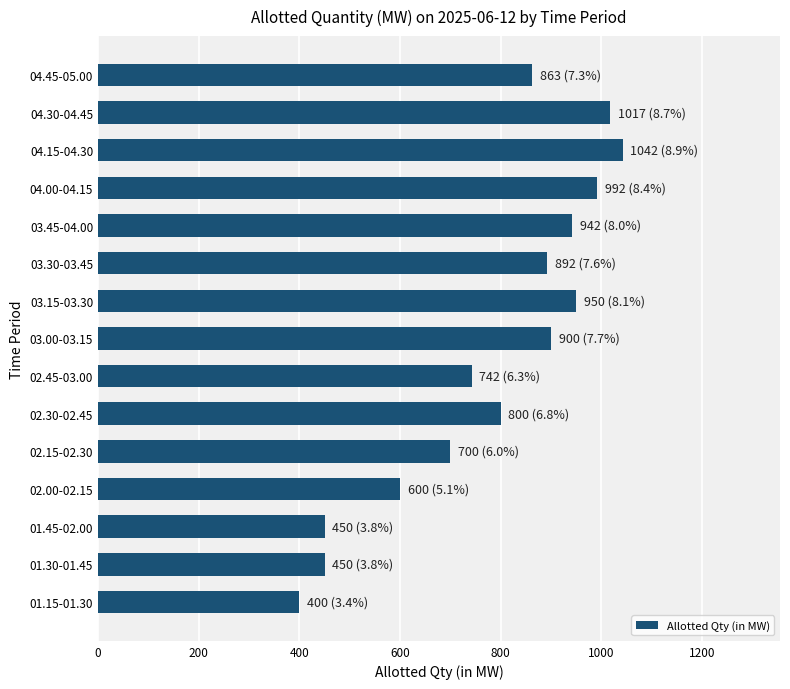

What is the minimum value shown in the chart?

400.0